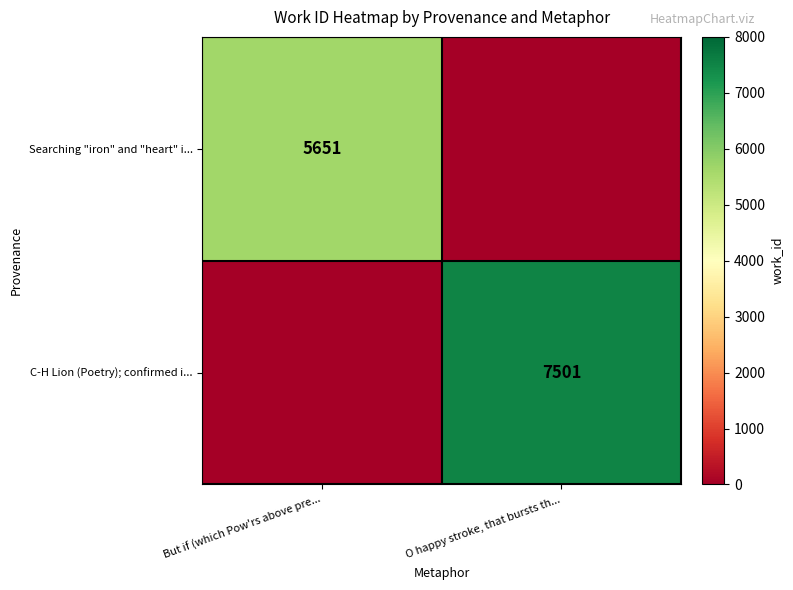

True or false: C-H Lion (Poetry); confirmed i... has a value of 11670 at O happy stroke, that bursts th....

False